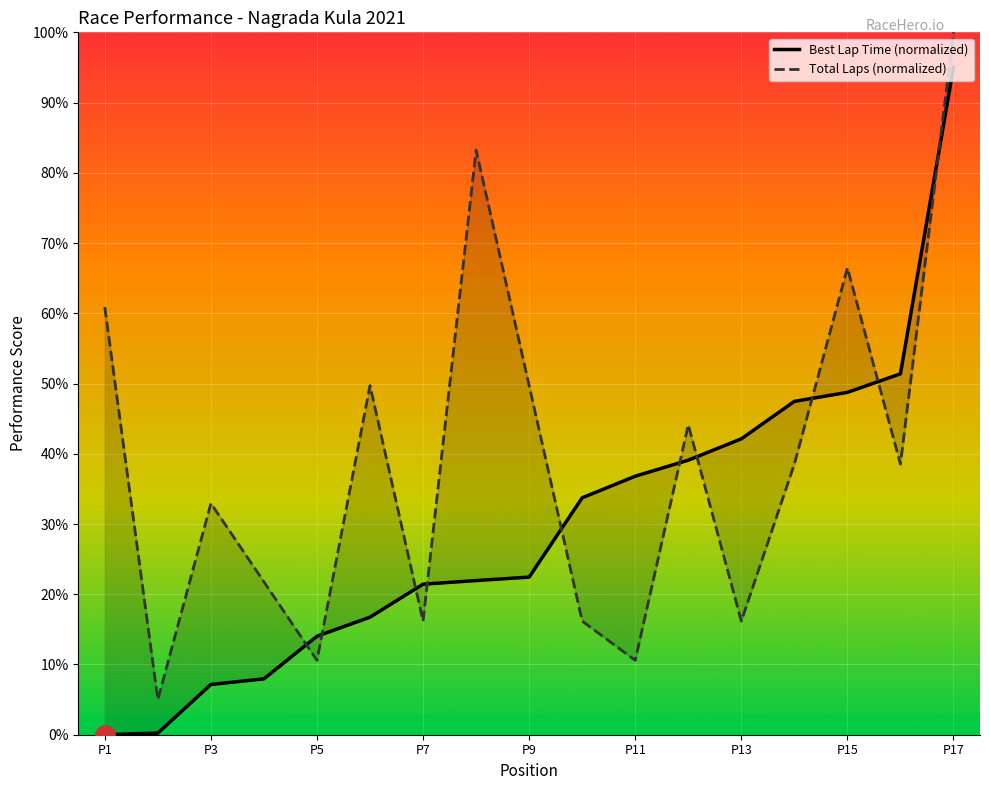

What is the value of the Total Laps (normalized) point at the 8th from the left?

83.2